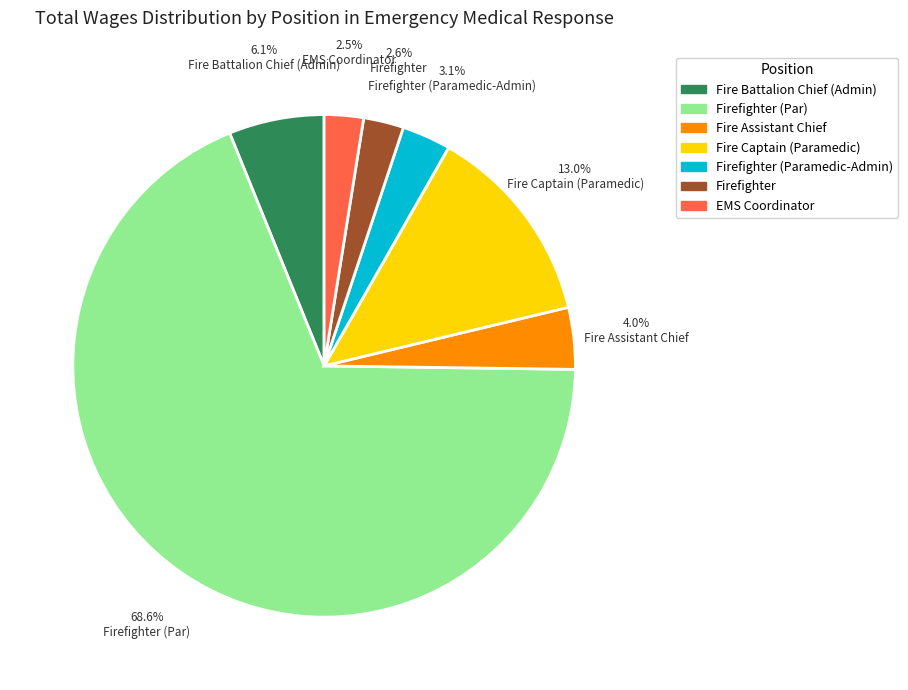

Which slice is the largest?

Firefighter (Par)